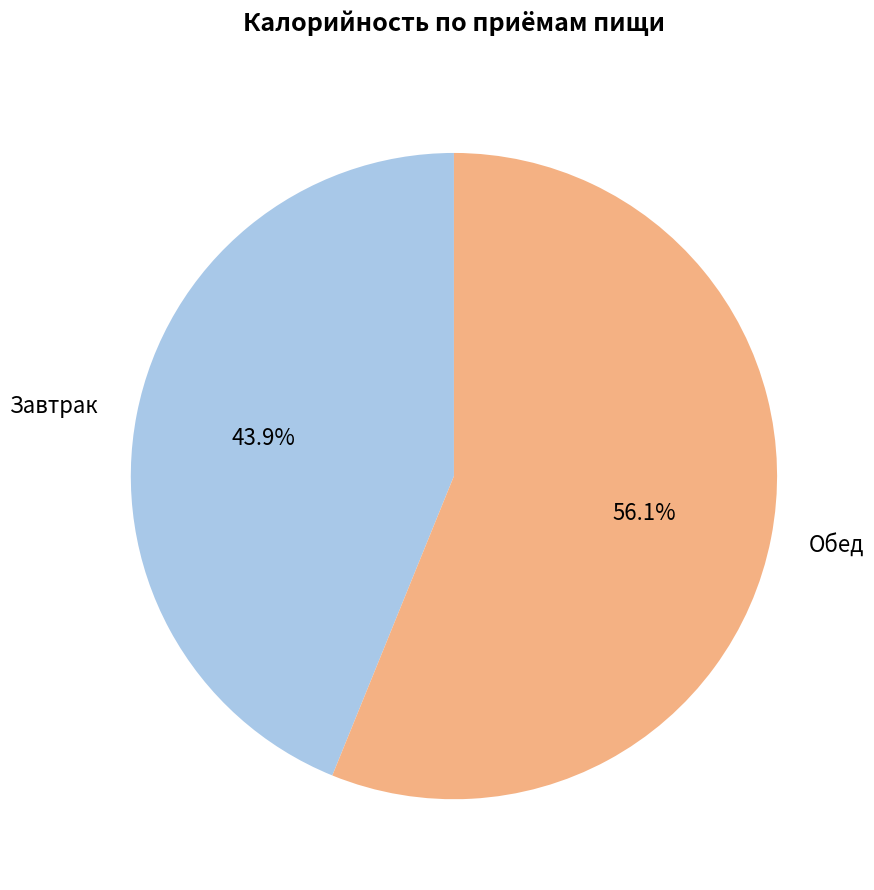

How many slices are in this pie chart?

2